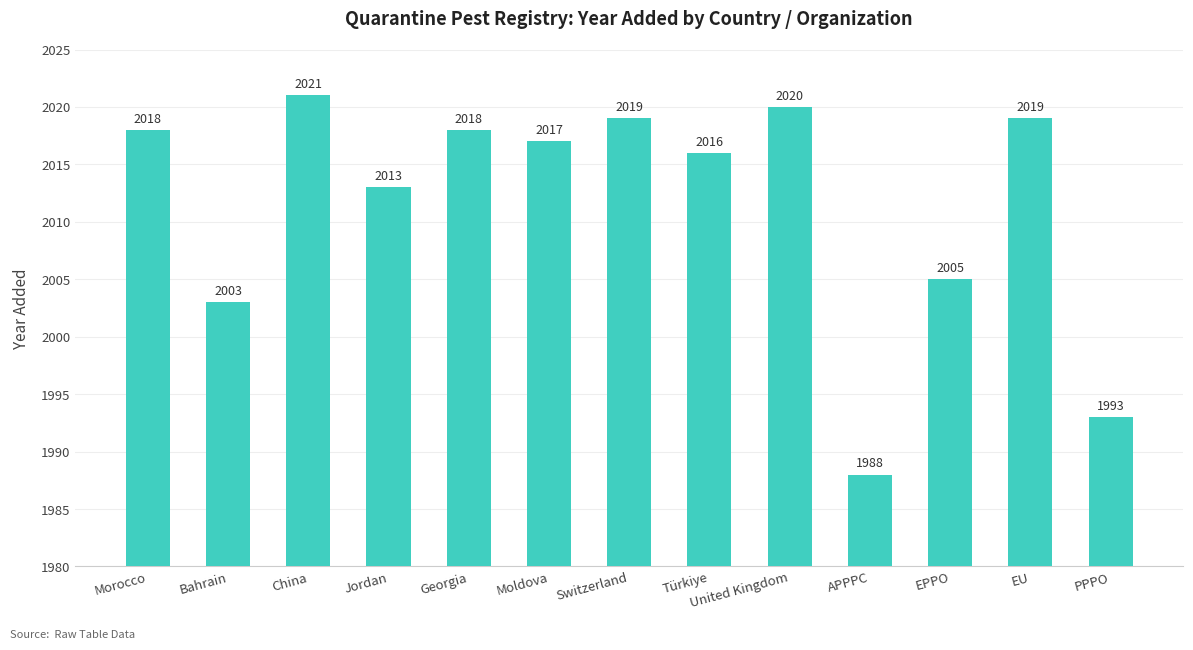

Count the number of categories in the chart.

13